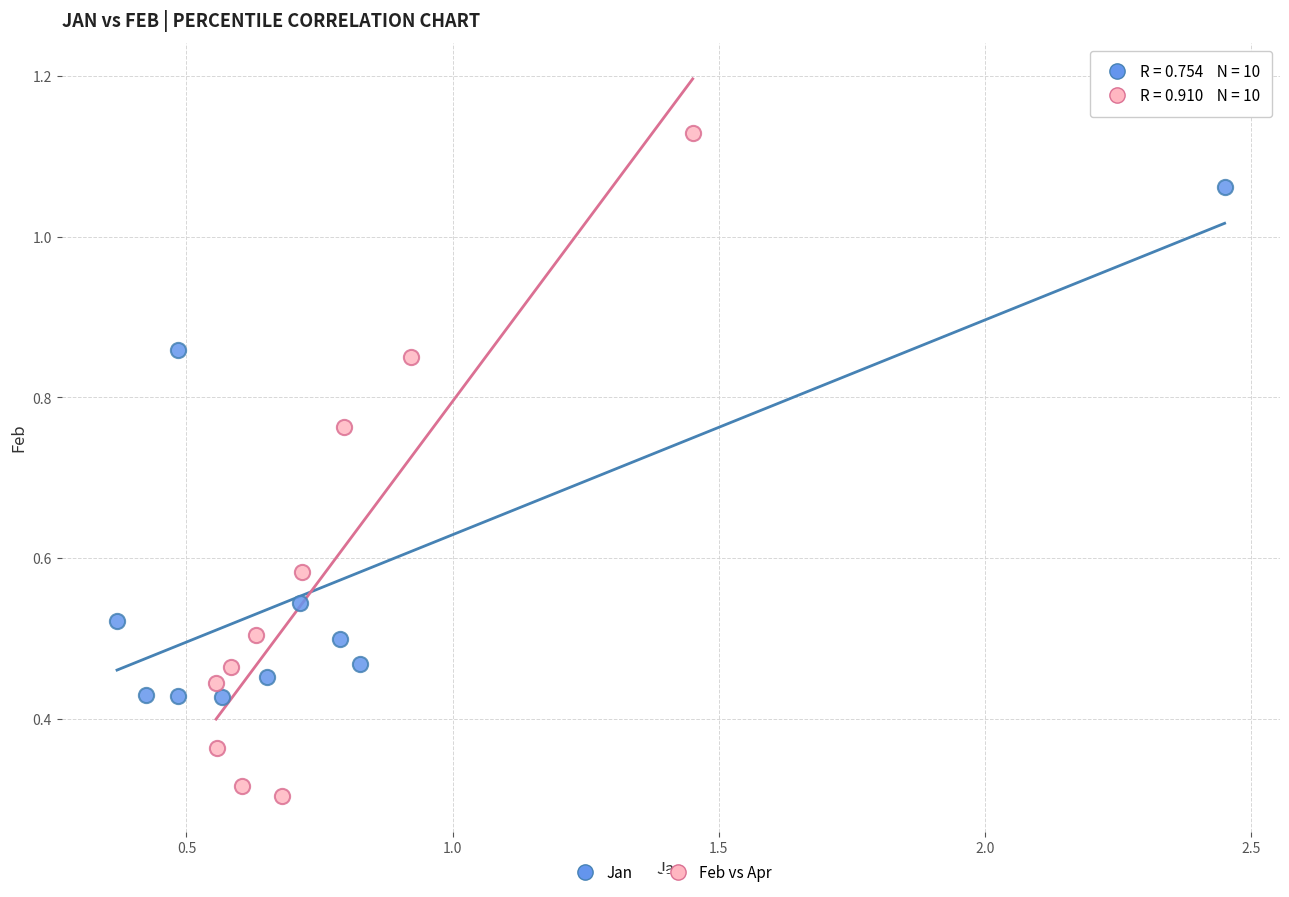

Which series has the widest spread of Y values?

Feb vs Apr